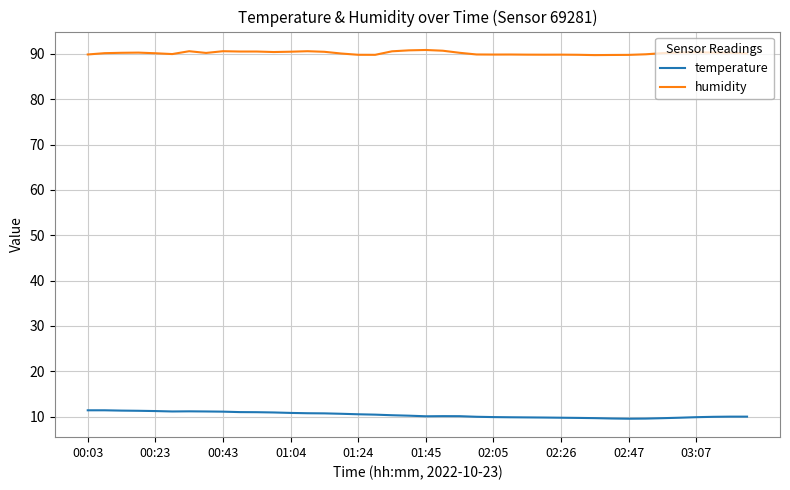

List the series in order of their overall mean, highest first.

humidity, temperature